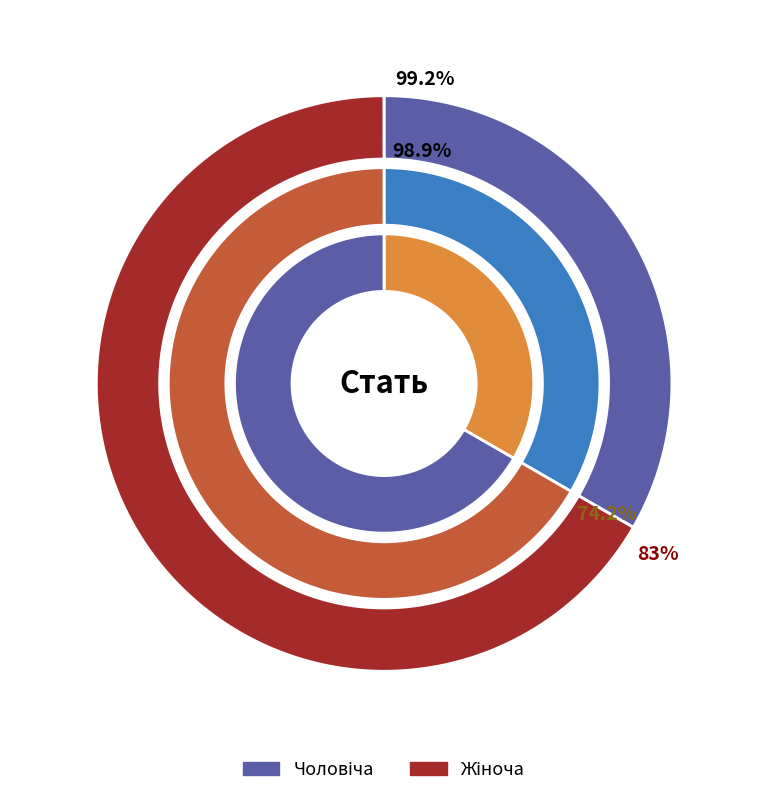

What is the total percentage of Жіноча and Чоловіча?

100.0%